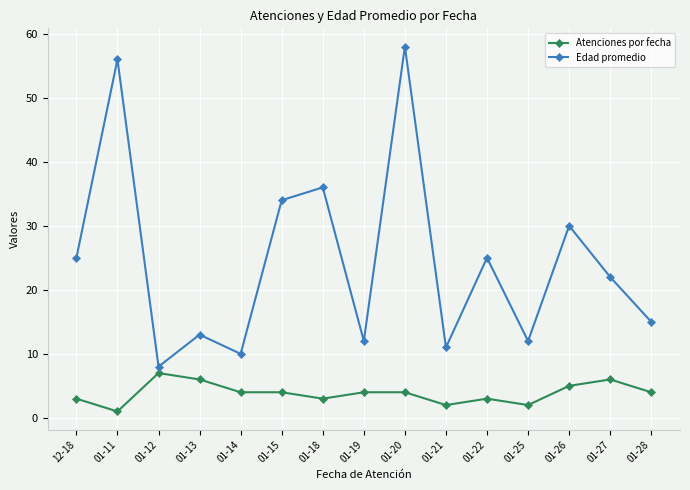

True or false: Atenciones por fecha and Edad promedio intersect in this chart.

False